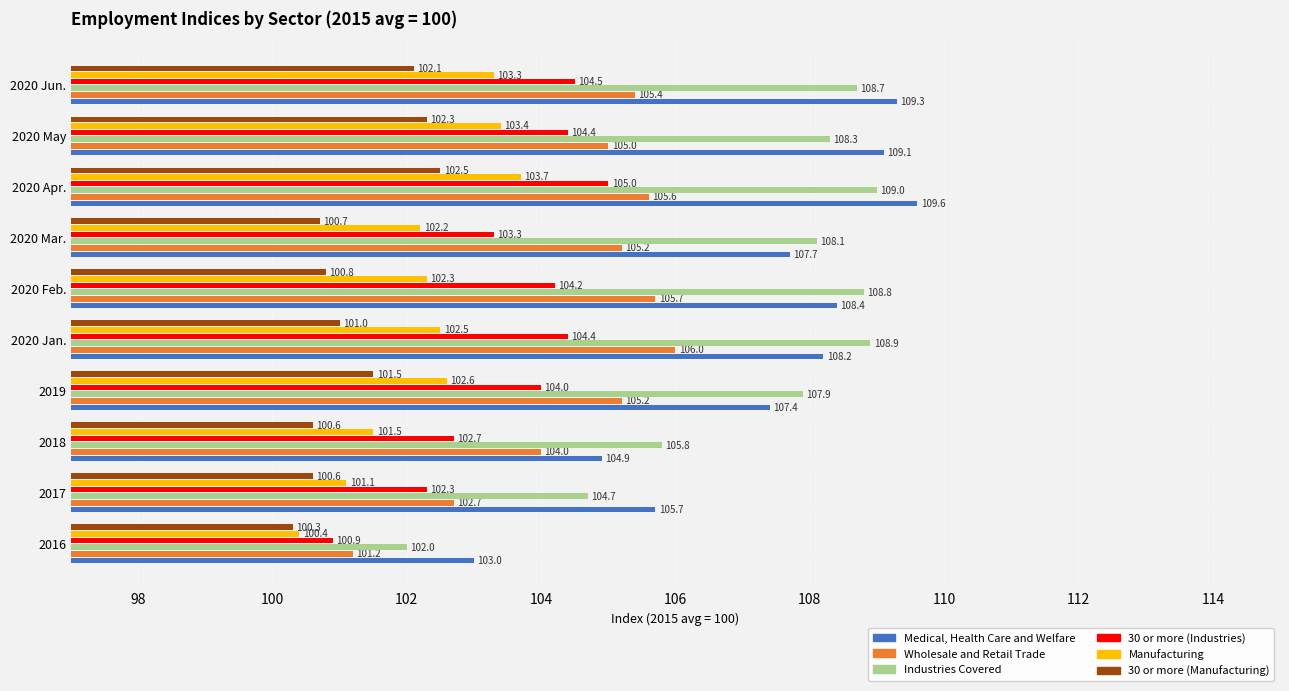

What is the difference between the maximum and minimum values in the 30 or more (Manufacturing) series?

2.2